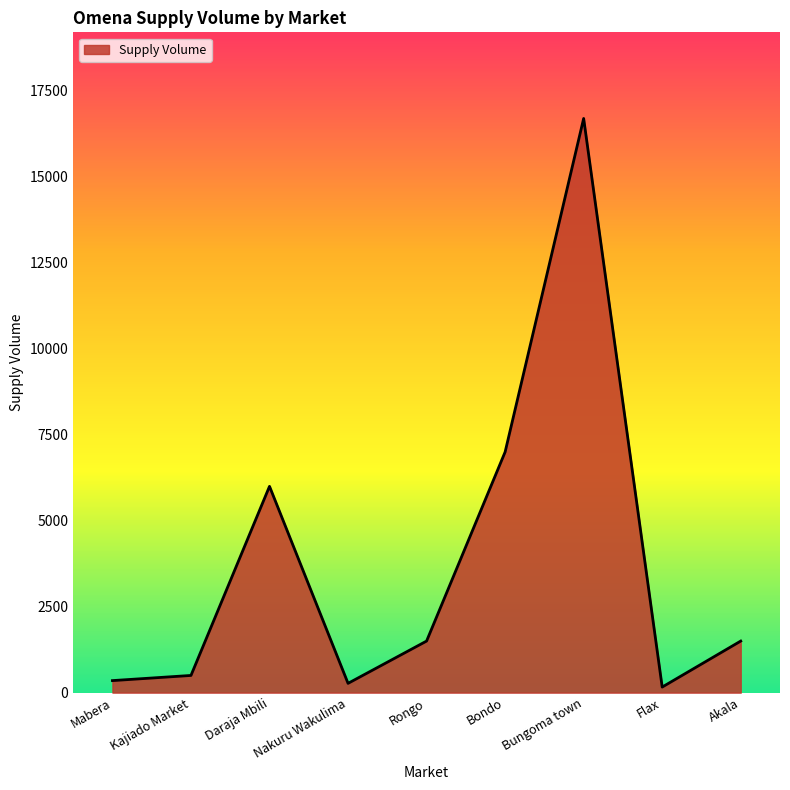

What is the maximum value shown in the chart?

16700